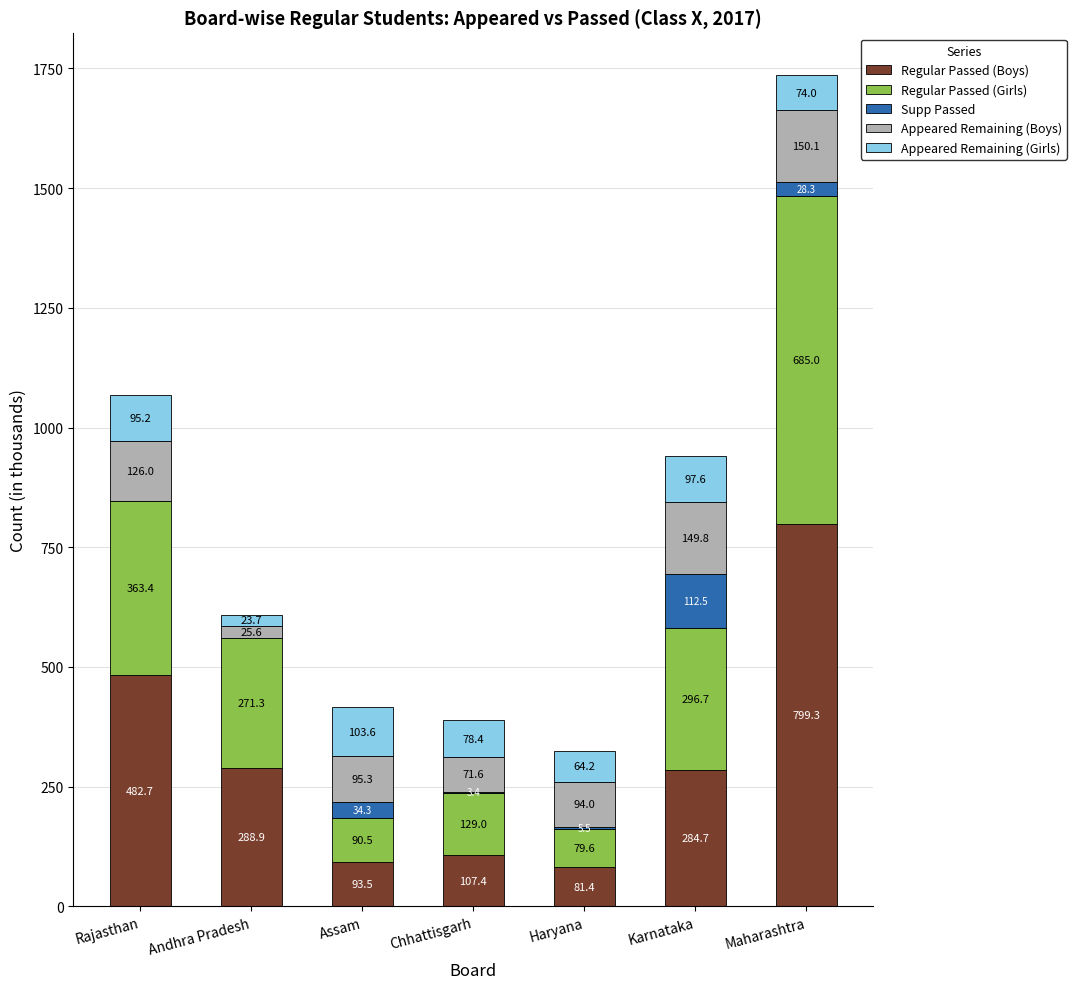

True or false: Regular Passed (Boys) has a value of 93.5 at Assam.

True